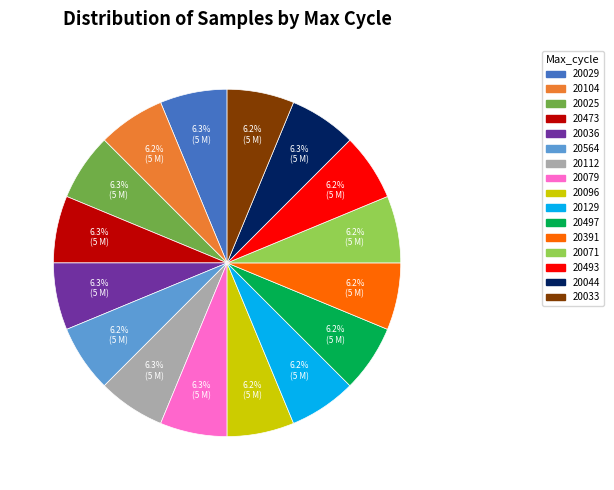

Is there a majority slice in this chart?

No